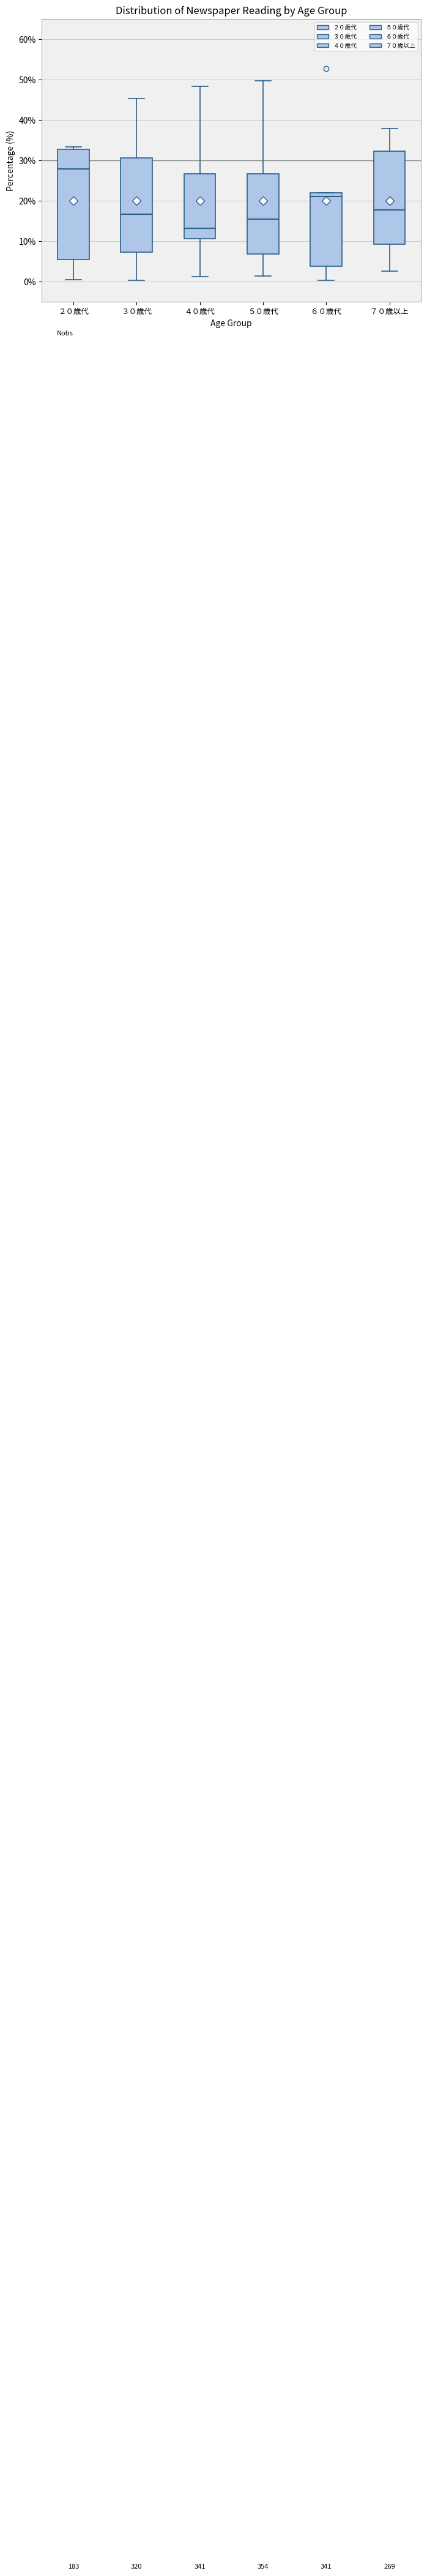

Reading left to right, read every box against the y-axis: the position of its median line, the range the box covers, and the ends of its whiskers. The values are not printed on the chart, so give them approximately, as read against the axis.

２０歳代: median 28, box 6 to 33, whiskers 1 to 33 (just above the box's upper edge)
３０歳代: median 17, box 7 to 31, whiskers 0 to 45
４０歳代: median 13, box 11 to 27, whiskers 1 to 48
５０歳代: median 16, box 7 to 27, whiskers 1 to 50
６０歳代: median 21, box 4 to 22, whiskers 0 to 22
７０歳以上: median 18, box 9 to 32, whiskers 3 to 38